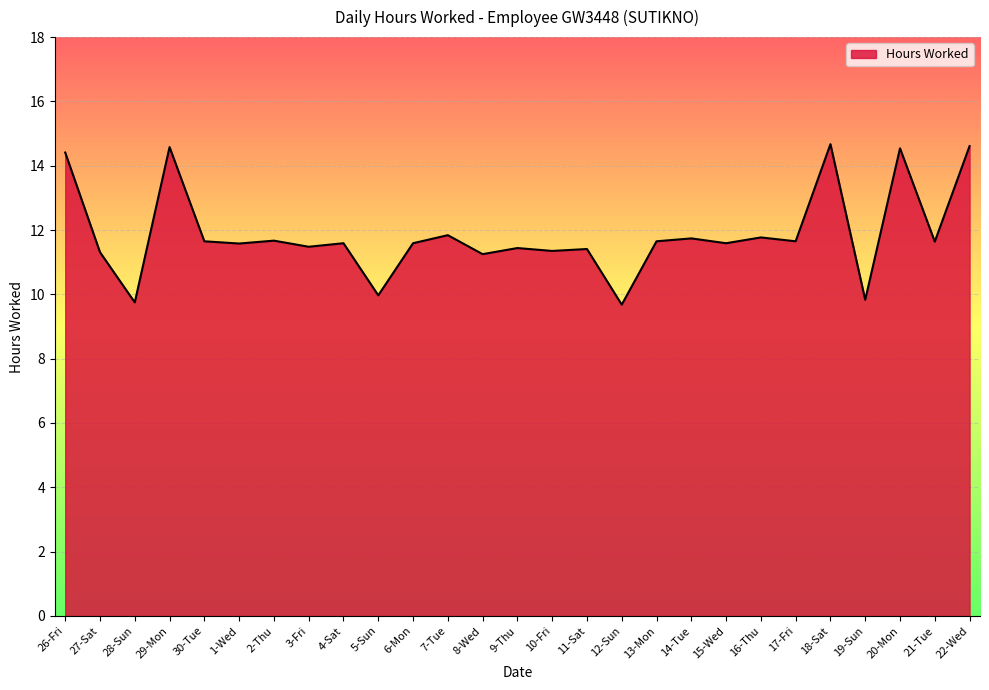

What is the change in value from 4-Sat to 18-Sat?

+3.1